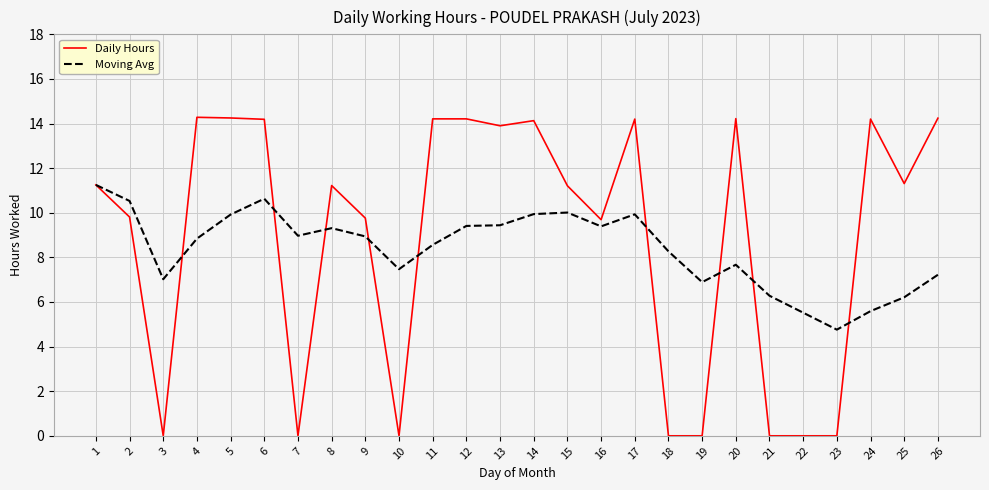

Which series has the largest range (max minus min)?

Daily Hours